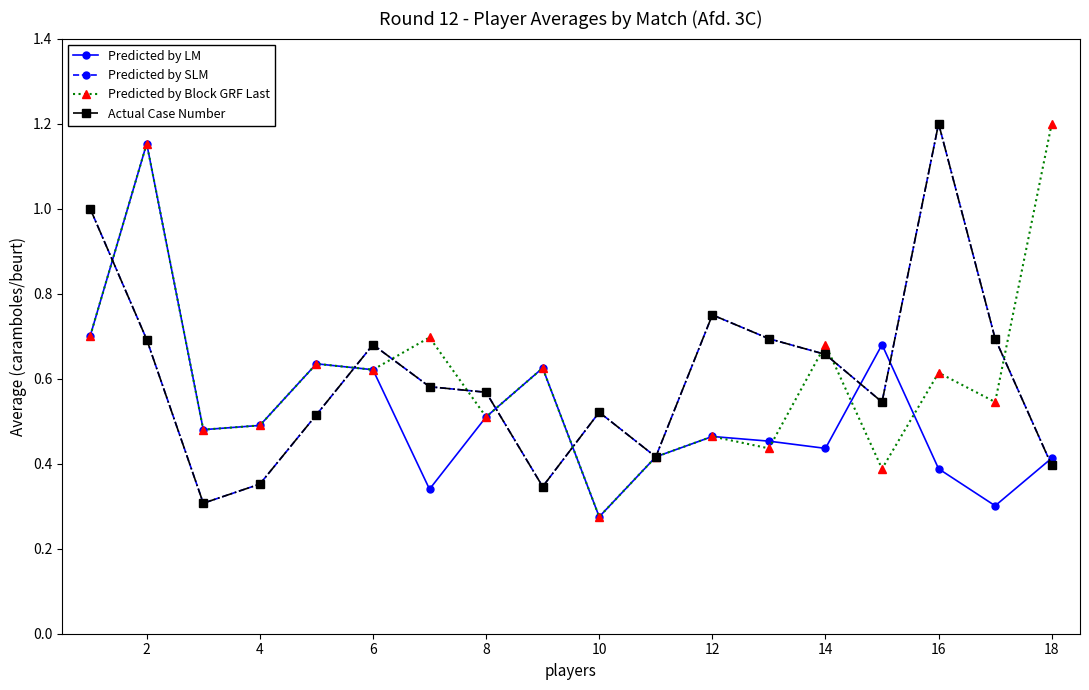

What is the value of the Actual Case Number point at the 14th from the left?

0.7